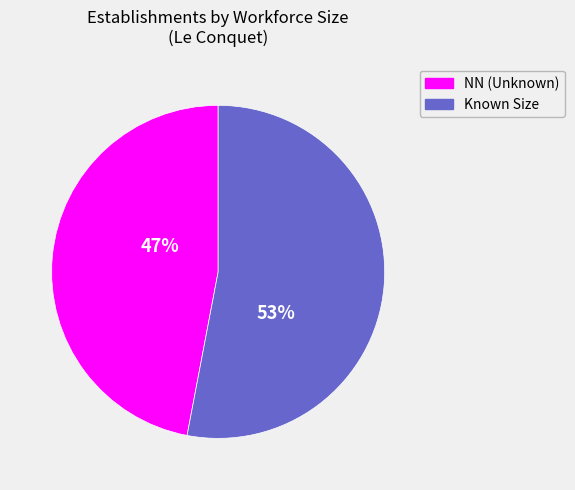

Do NN (Unknown) and Known Size together represent more than half of the pie?

Yes